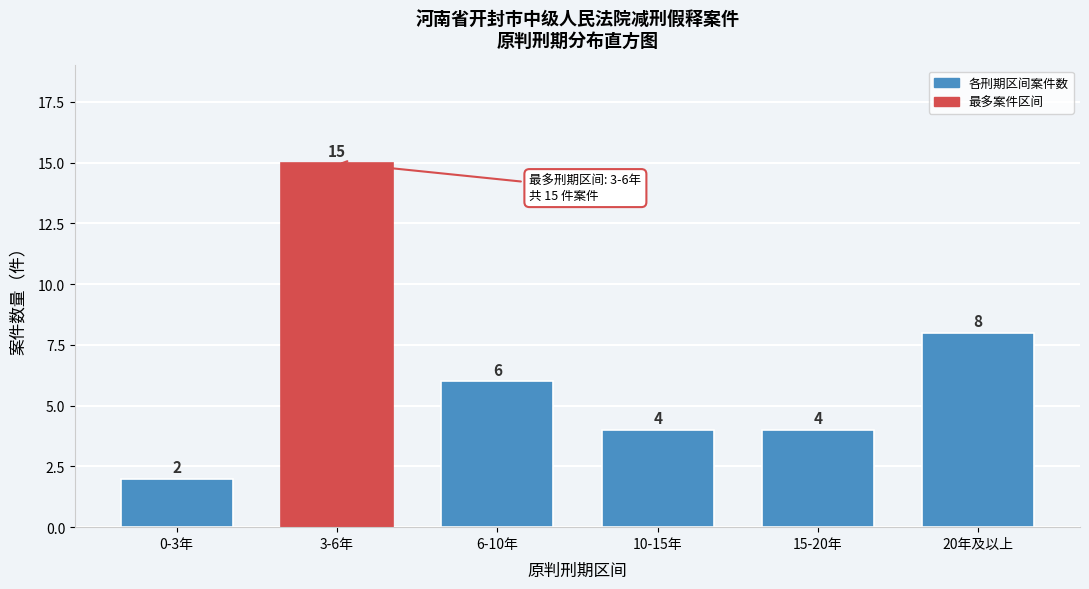

Reading left to right, transcribe all the data shown in this chart.

0-3年=2	3-6年=15	6-10年=6	10-15年=4	15-20年=4	20年及以上=8